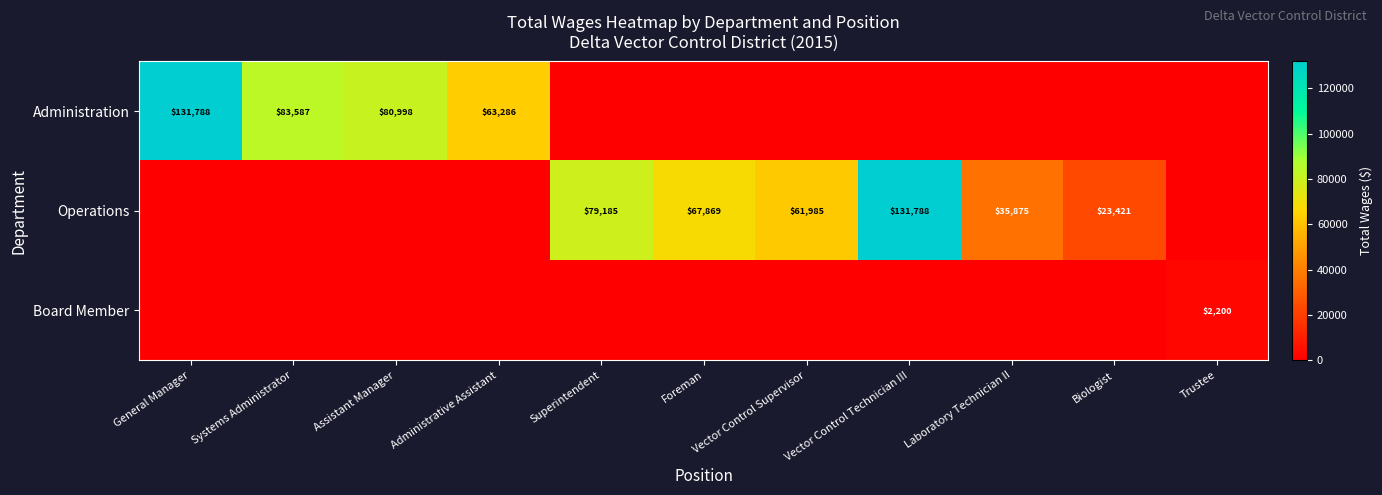

The value of Operations at Vector Control Supervisor is 61985. True or false?

True